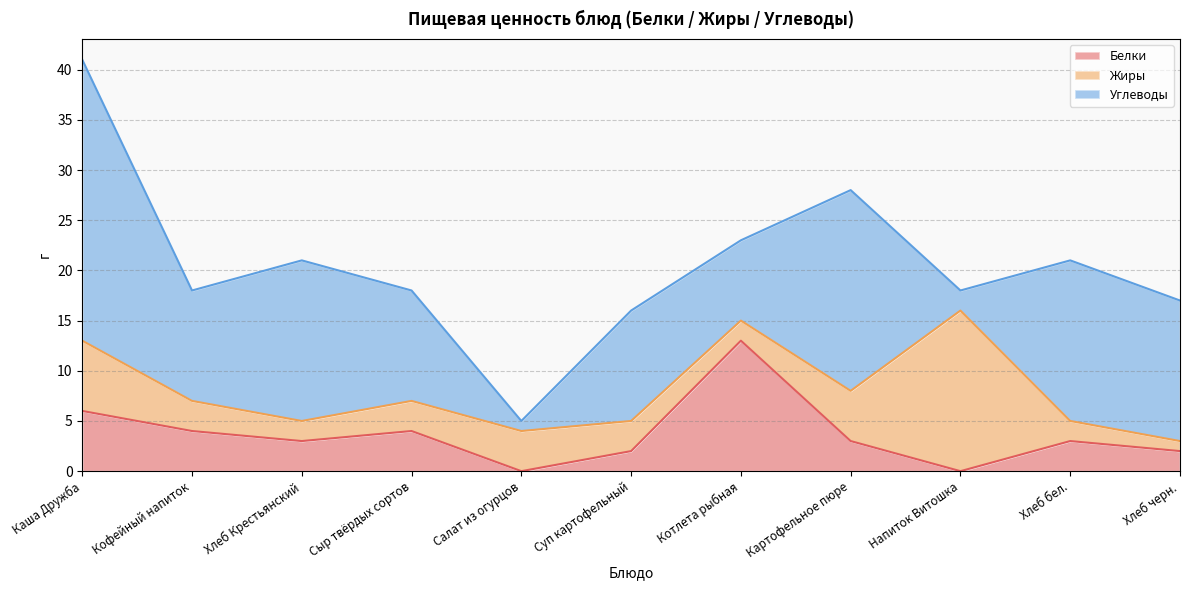

At which category is the sum across all series the highest?

Каша Дружба